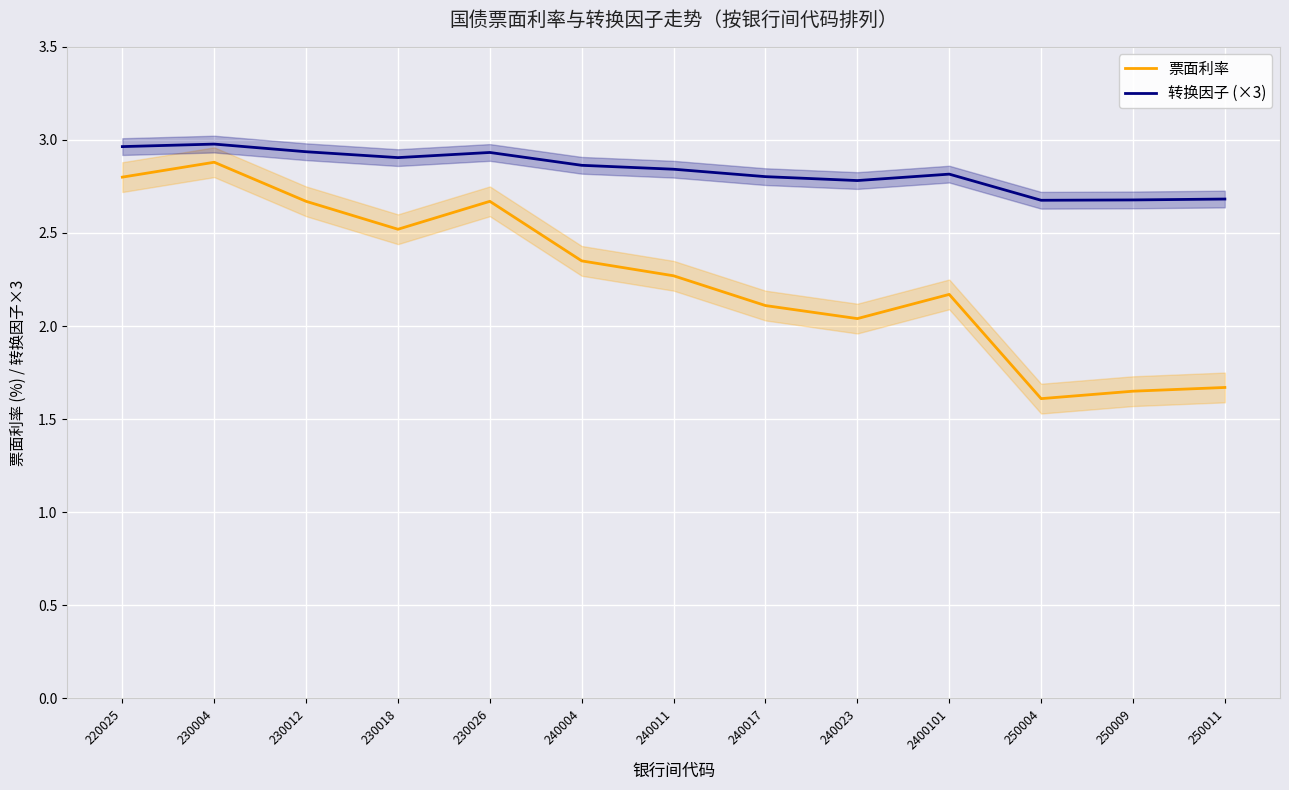

Which has a higher value, 250004 or 230018?

230018